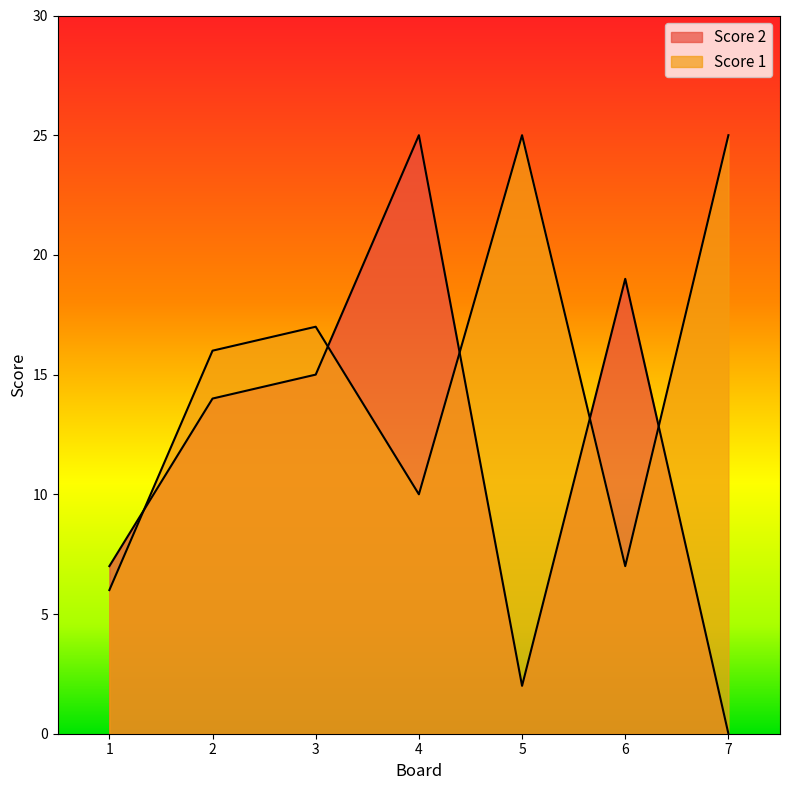

How many distinct data groups are displayed?

2